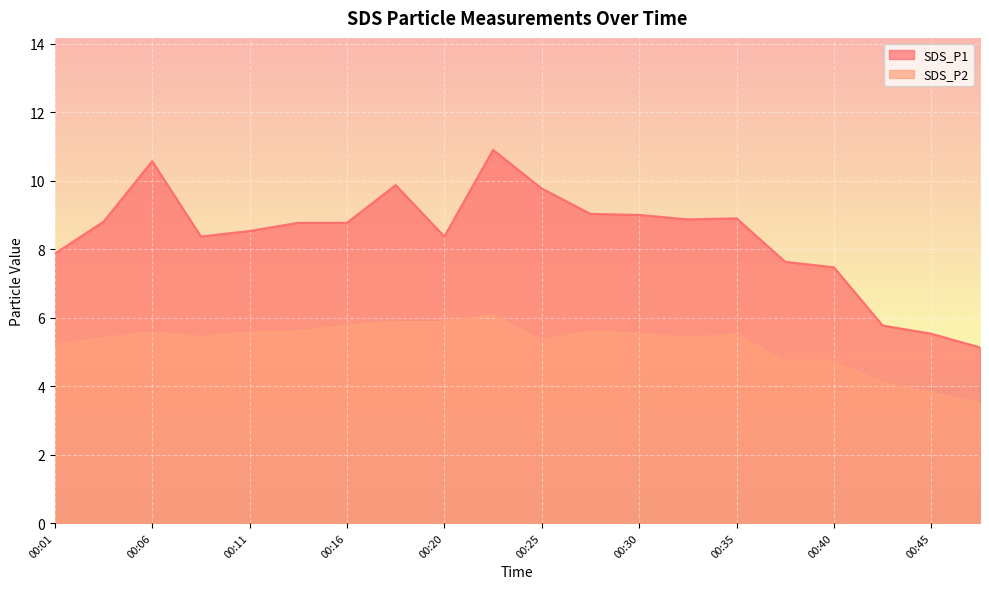

Rank the series at 00:38 from highest to lowest value.

SDS_P1, SDS_P2